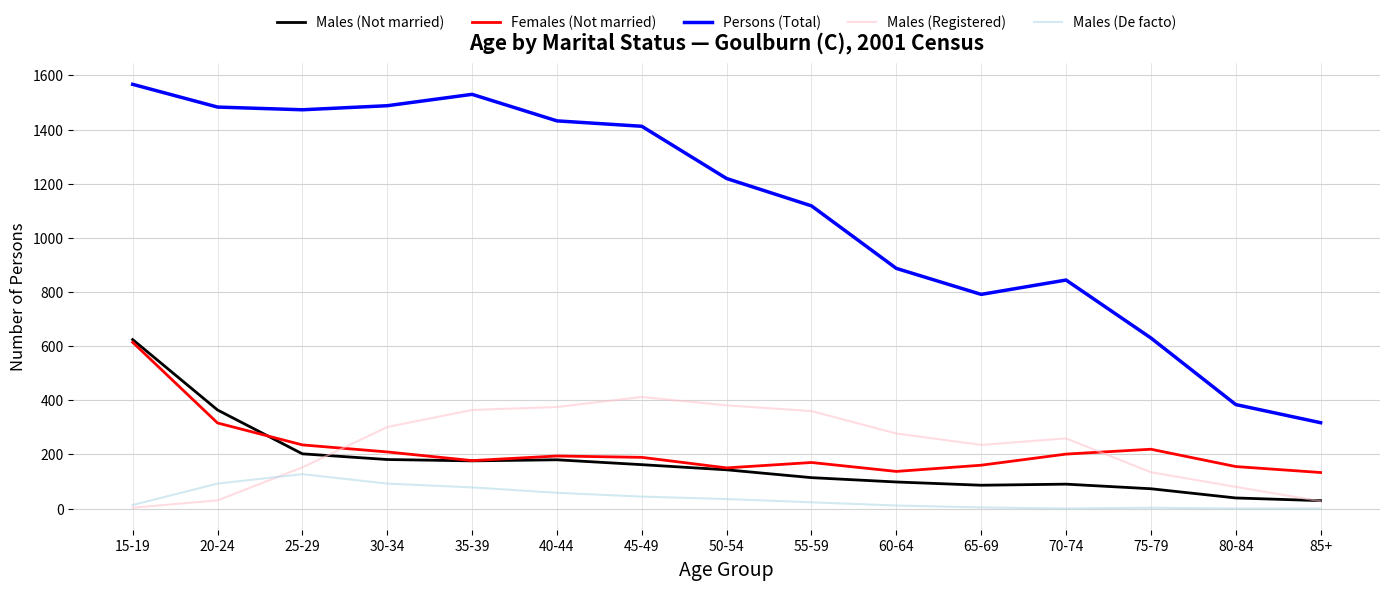

Is it true that Females (Not married) equals 93 at 80-84?

False